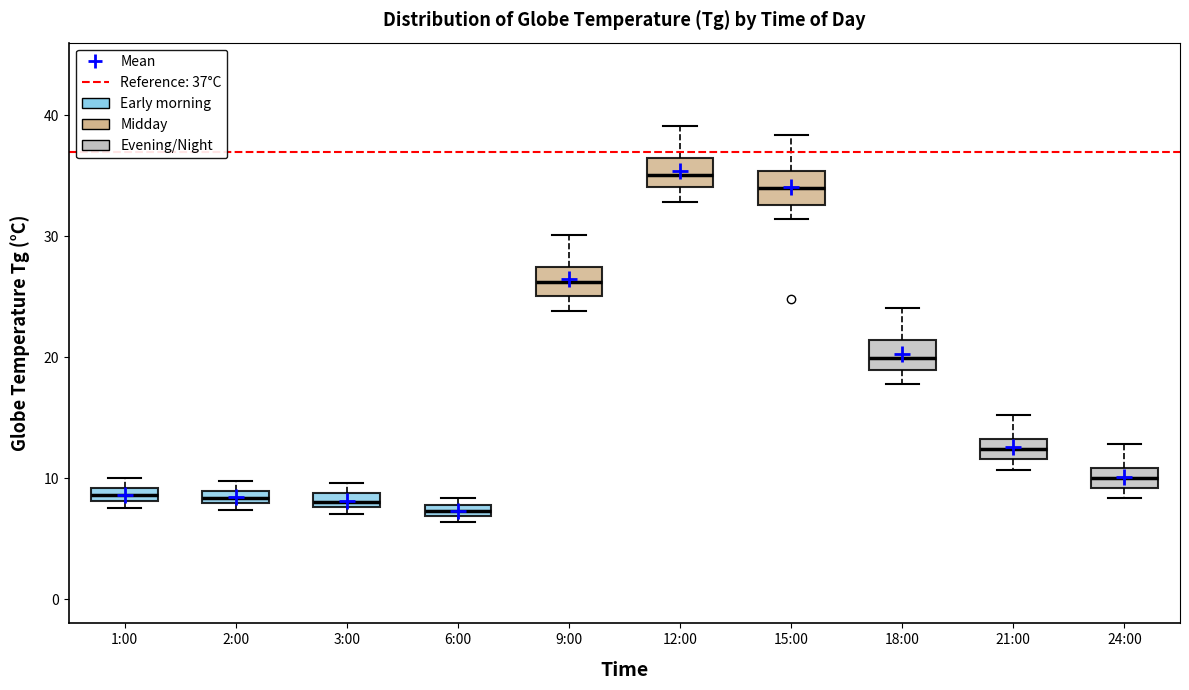

Where does the median line of the box for 12:00 sit on the y-axis? The values are not printed on the chart, so give them approximately, as read against the axis.

35